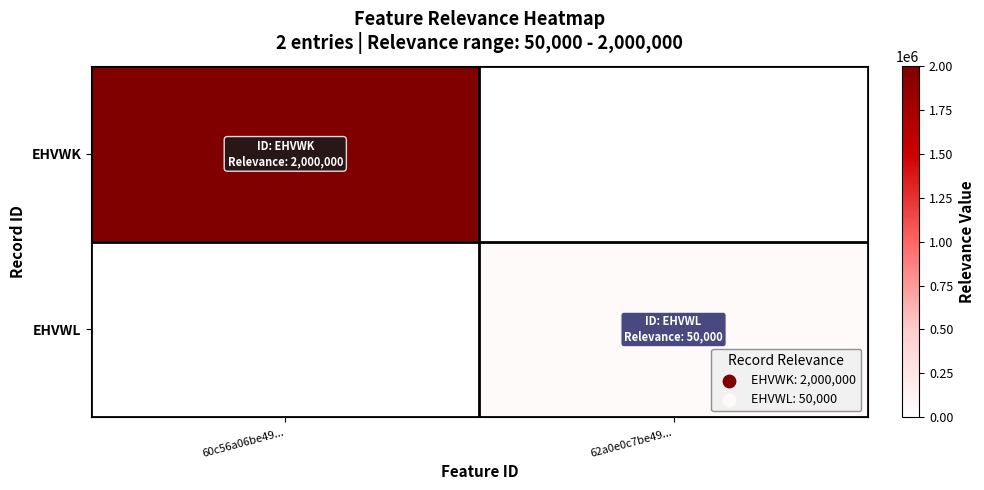

Reading left to right, what are all the values shown in this chart?

EHVWK: 60c56a06be49...=2000000	62a0e0c7be49...=0
EHVWL: 60c56a06be49...=0	62a0e0c7be49...=50000